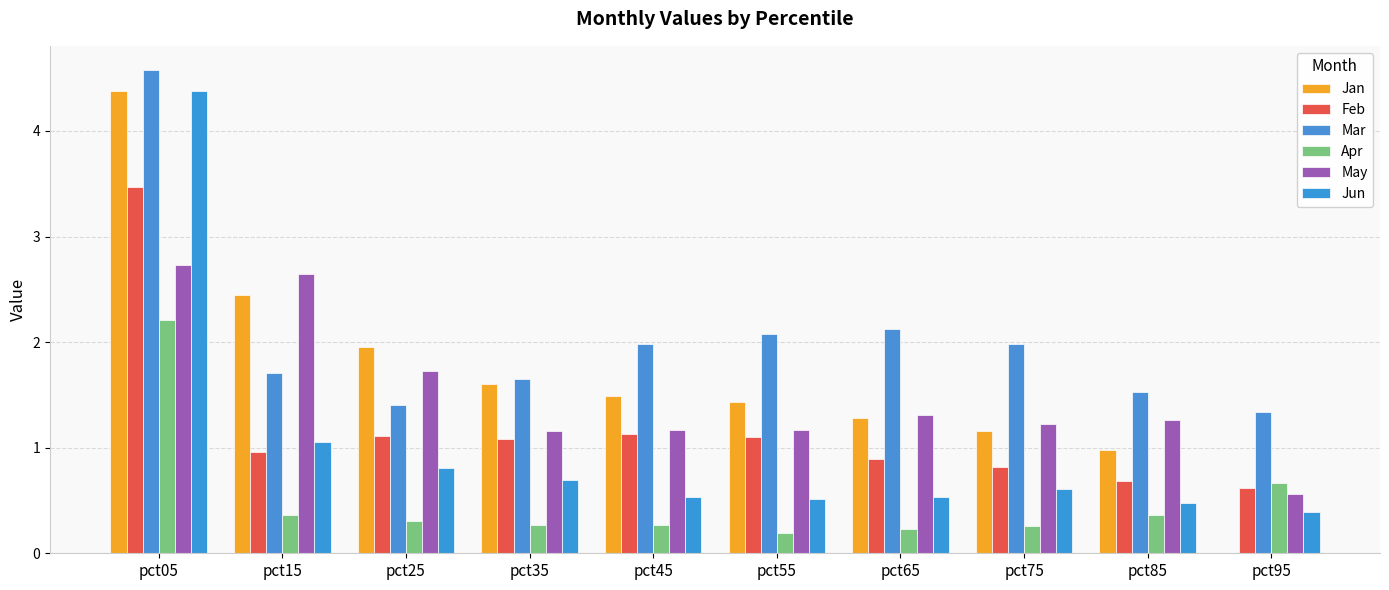

Reading left to right, extract all data points from this chart.

Jan: 4.4	2.4	2.0	1.6	1.5	1.4	1.3	1.2	1.0	0.0
Feb: 3.5	1.0	1.1	1.1	1.1	1.1	0.9	0.8	0.7	0.6
Mar: 4.6	1.7	1.4	1.7	2.0	2.1	2.1	2.0	1.5	1.3
Apr: 2.2	0.4	0.3	0.3	0.3	0.2	0.2	0.3	0.4	0.7
May: 2.7	2.6	1.7	1.2	1.2	1.2	1.3	1.2	1.3	0.6
Jun: 4.4	1.1	0.8	0.7	0.5	0.5	0.5	0.6	0.5	0.4